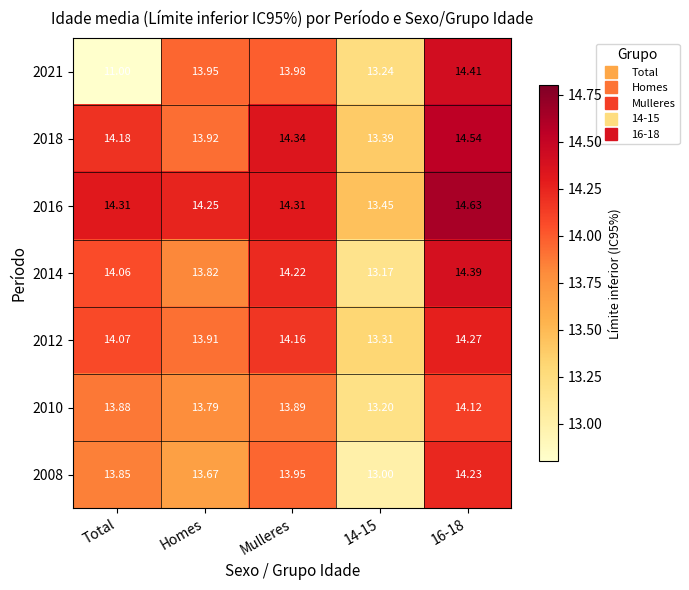

Which label corresponds to the smallest value in the chart?

Total